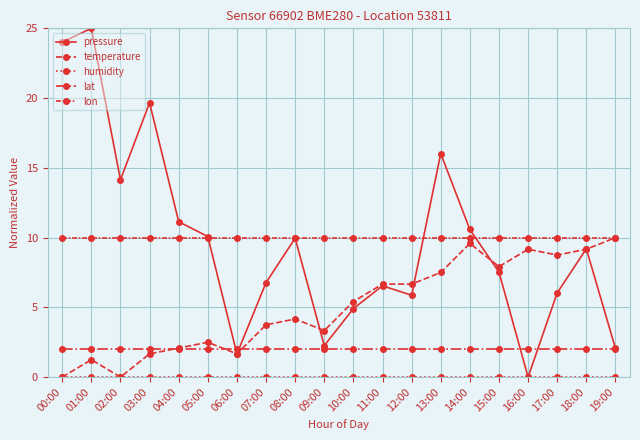

How many series are shown in this chart?

5